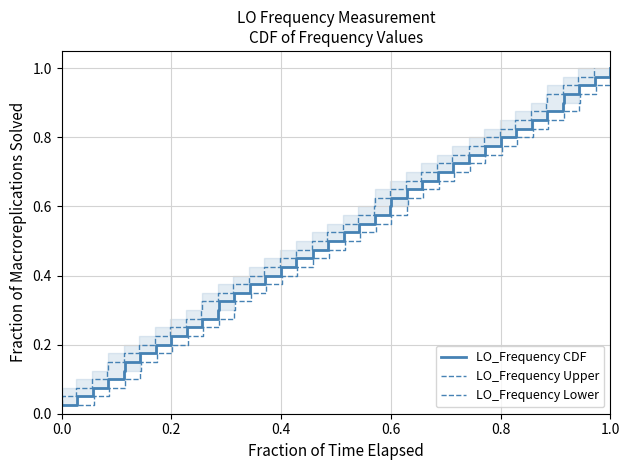

True or false: LO_Frequency Upper and LO_Frequency Lower cross at least once.

False